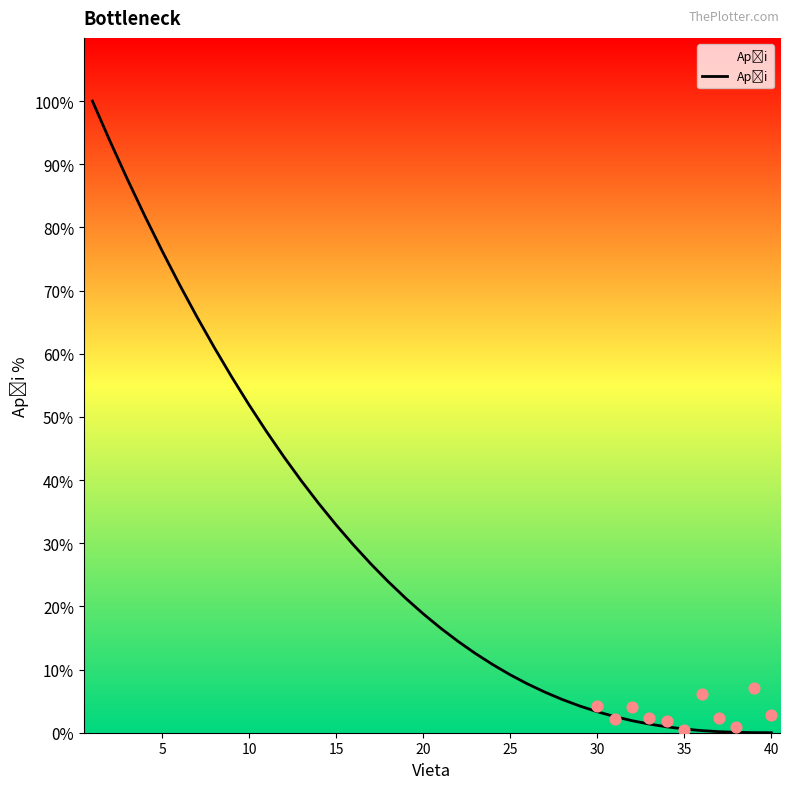

Which has a higher value, 5 or 30?

5